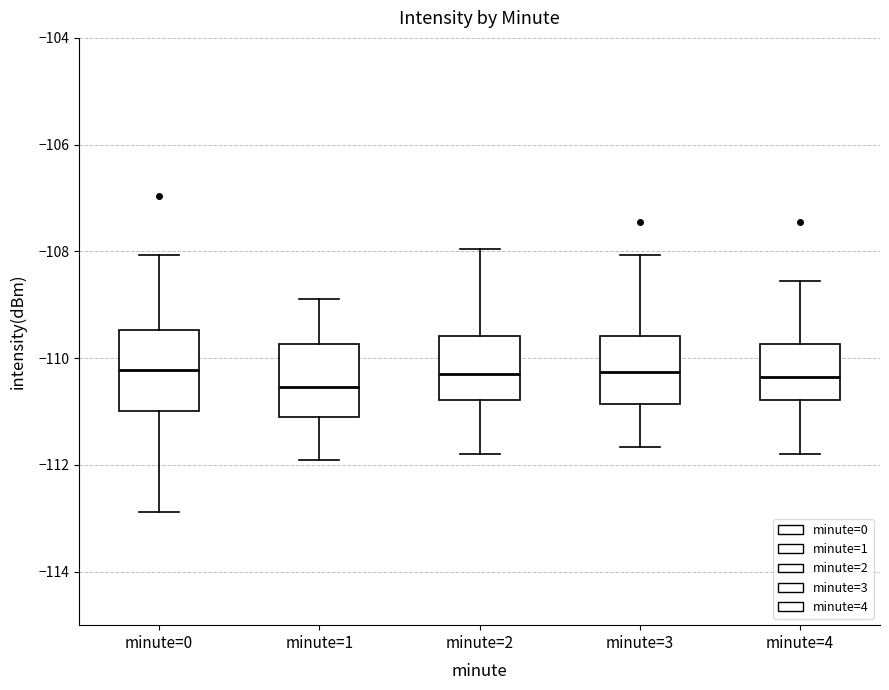

Reading left to right, transcribe this box plot: for each box, give where its median line is, the range the box spans, and where its two whiskers end, as read against the y-axis. The values are not printed on the chart, so give them approximately, as read against the axis.

minute=0: median -110.2, box -111.0 to -109.4, whiskers -112.8 to -108.0
minute=1: median -110.6, box -111.0 to -109.8, whiskers -112.0 to -108.8
minute=2: median -110.4, box -110.8 to -109.6, whiskers -111.8 to -108.0
minute=3: median -110.2, box -110.8 to -109.6, whiskers -111.6 to -108.0
minute=4: median -110.4, box -110.8 to -109.8, whiskers -111.8 to -108.6